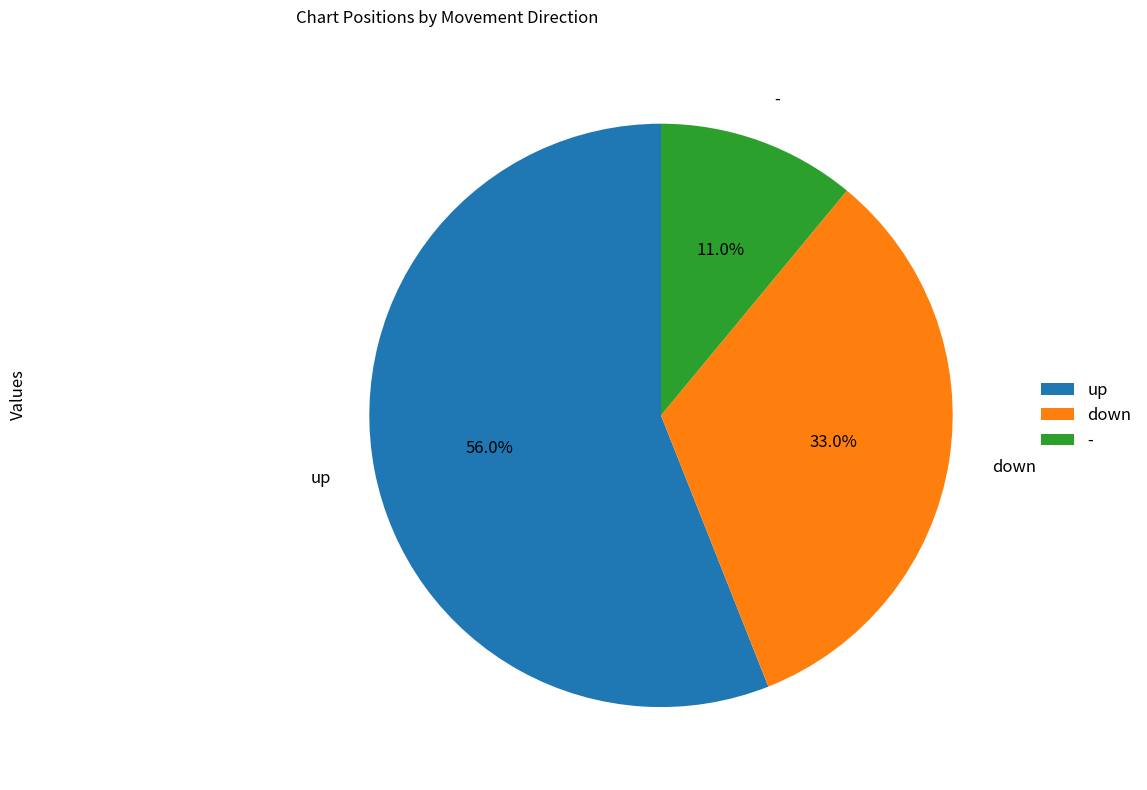

Rank the categories by value from highest to lowest.

up, down, -